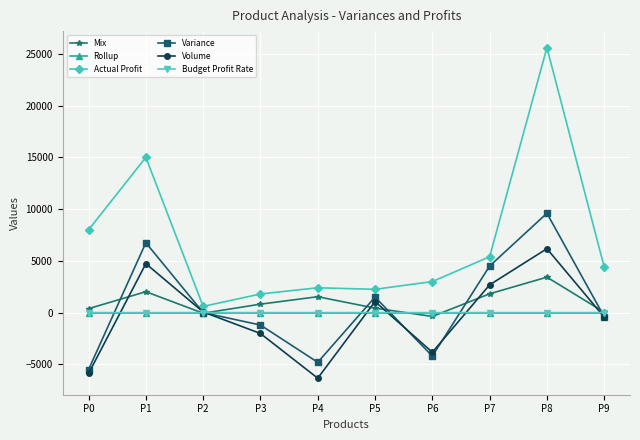

How many data points does each series have?

10